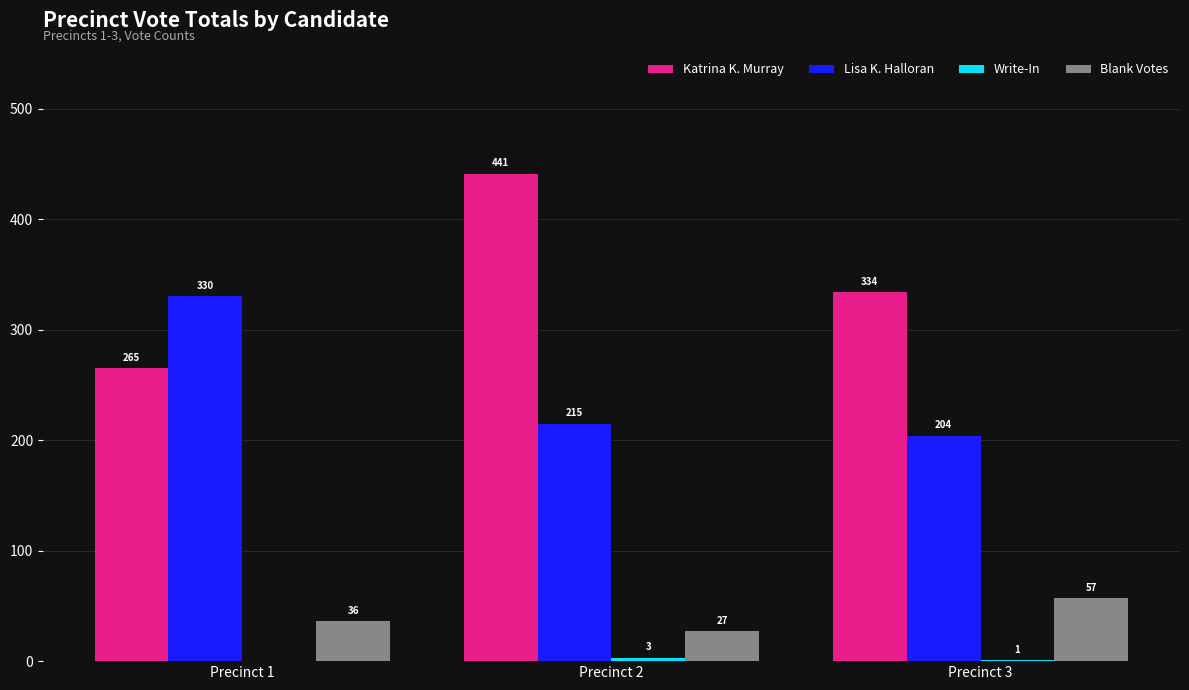

At which label is Lisa K. Halloran closest to 267?

Precinct 2